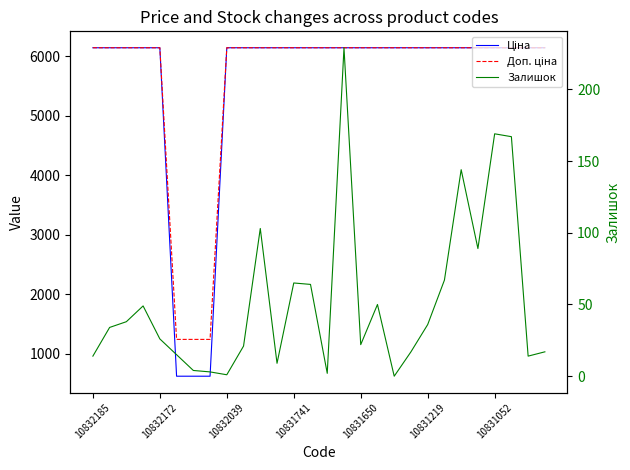

Reading right to left, extract all data points from this chart.

Ціна: 6143.2	6143.2	6143.2	6143.2	6143.2	6143.2	6143.2	6143.2	6143.2	6143.2	6143.2	6143.2	6143.2	6143.2	6143.2	6143.2	6143.2	6143.2	6143.2	6143.2	618.9	618.9	618.9	6143.2	6143.2	6143.2	6143.2	6143.2
Доп. ціна: 6143.2	6143.2	6143.2	6143.2	6143.2	6143.2	6143.2	6143.2	6143.2	6143.2	6143.2	6143.2	6143.2	6143.2	6143.2	6143.2	6143.2	6143.2	6143.2	6143.2	1238.0	1238.0	1238.0	6143.2	6143.2	6143.2	6143.2	6143.2
Залишок: 17.0	14.0	167.0	169.0	89.0	144.0	67.0	36.0	17.0	0.0	50.0	22.0	229.0	2.0	64.0	65.0	9.0	103.0	21.0	1.0	3.0	4.0	15.0	26.0	49.0	38.0	34.0	14.0